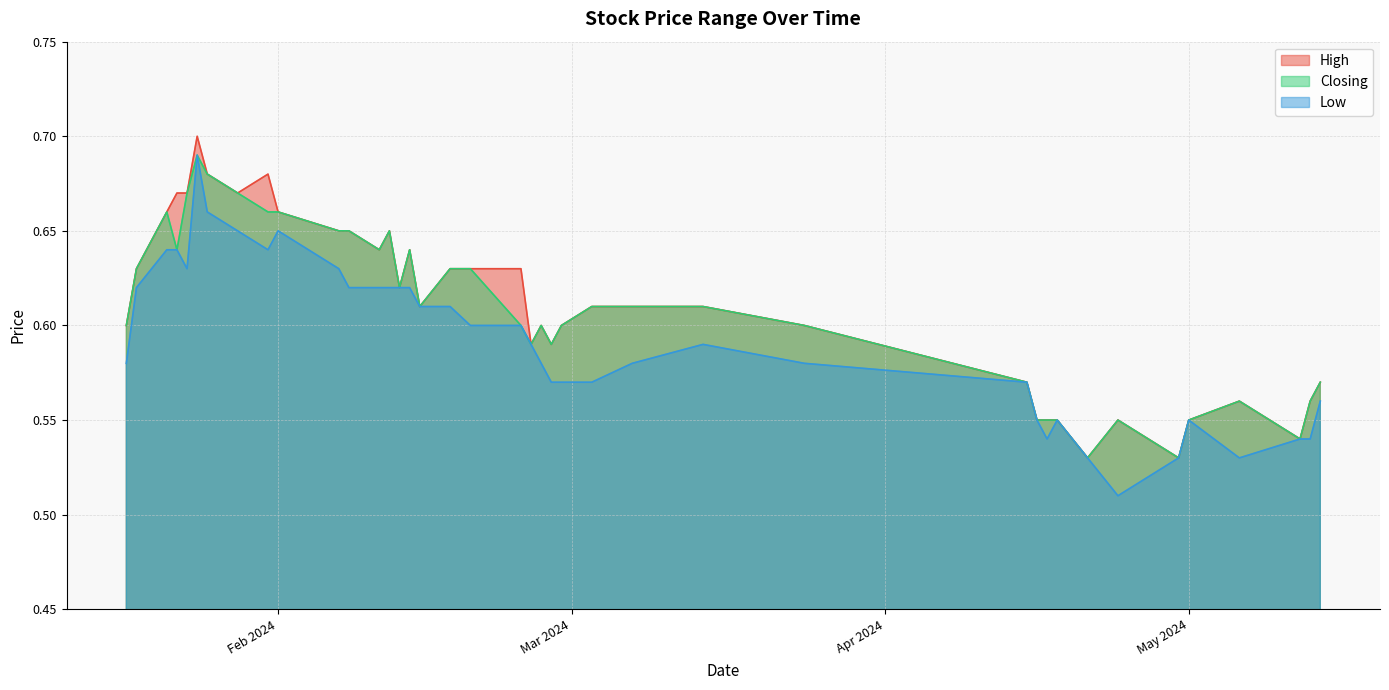

At which label is Low closest to 0?

24/04/2024